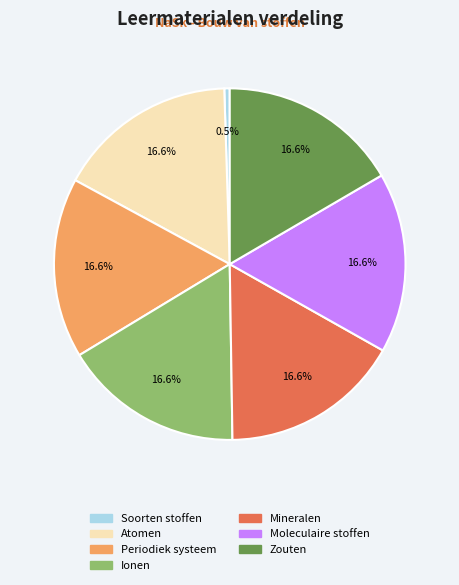

Is there a majority slice in this chart?

No